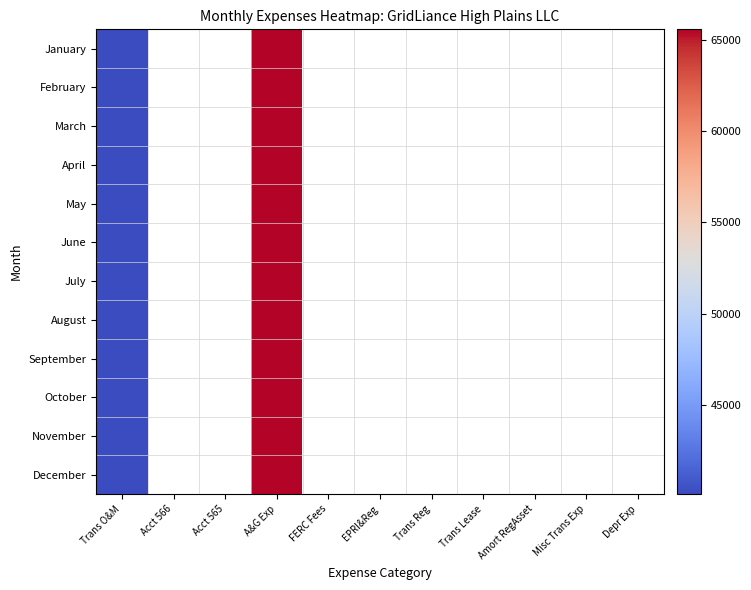

How many categories are shown in the chart?

11